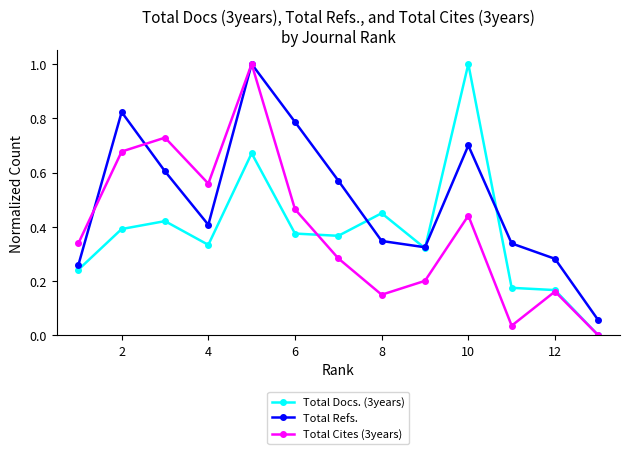

What is the greatest value displayed?

1.0